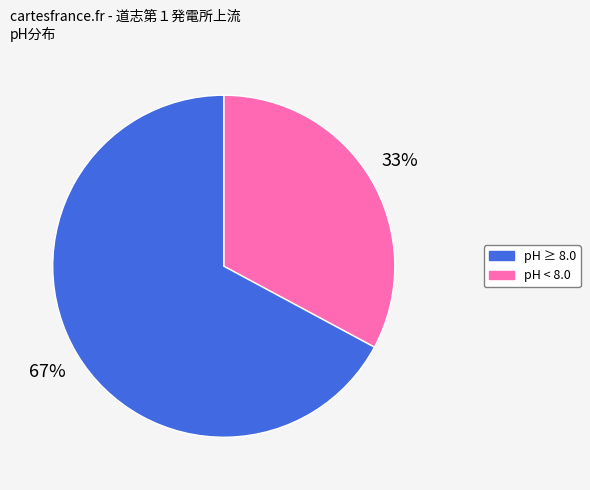

How many segments does this pie chart have?

2